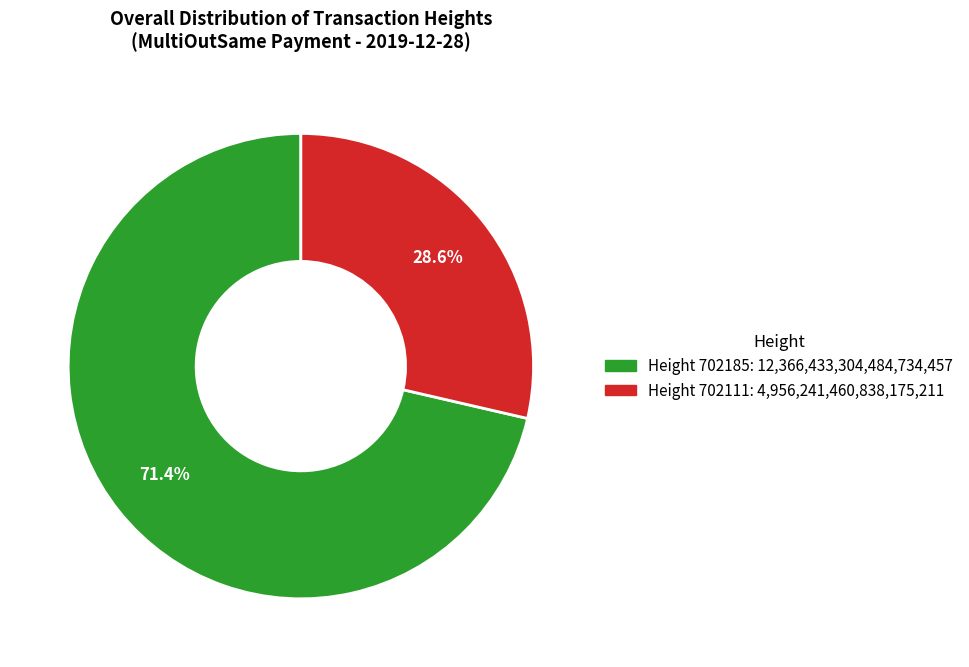

Combined, do Height 702185: 12,366,433,304,484,734,457 and Height 702111: 4,956,241,460,838,175,211 account for over 50%?

Yes